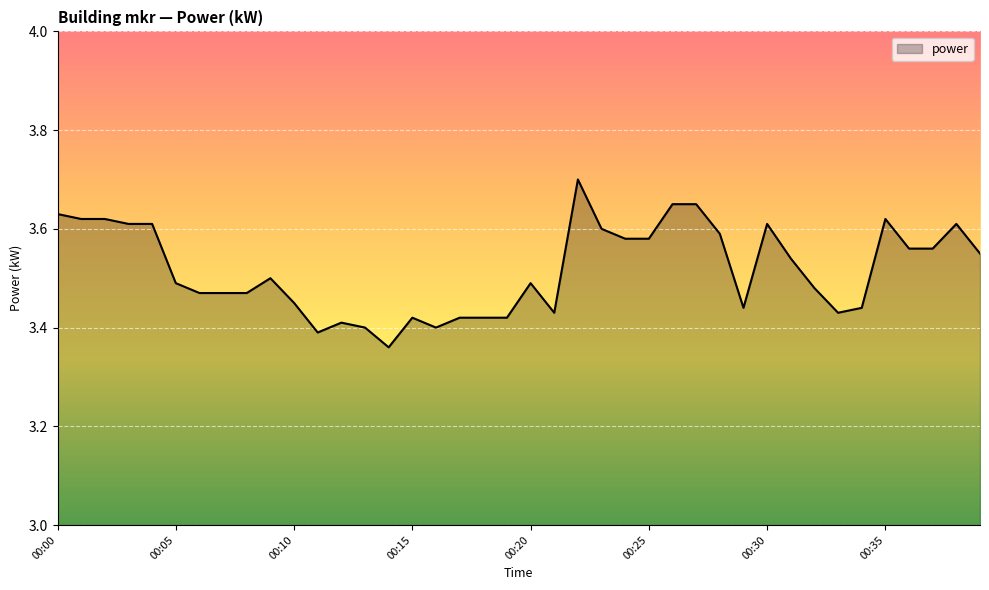

What is the greatest value displayed?

3.7